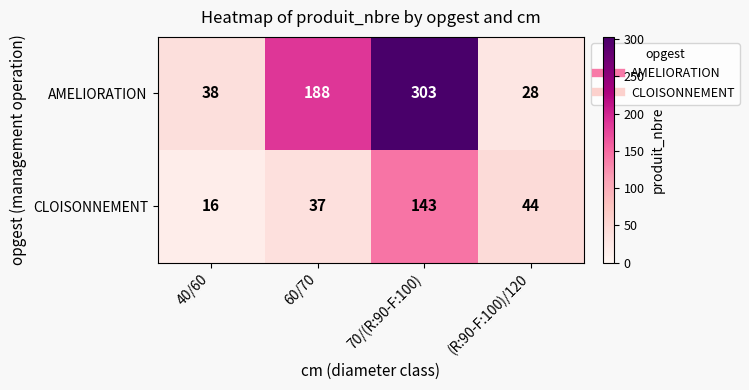

Reading left to right, what are all the values shown in this chart?

AMELIORATION: 40/60=38	60/70=188	70/(R:90-F:100)=303	(R:90-F:100)/120=28
CLOISONNEMENT: 40/60=16	60/70=37	70/(R:90-F:100)=143	(R:90-F:100)/120=44